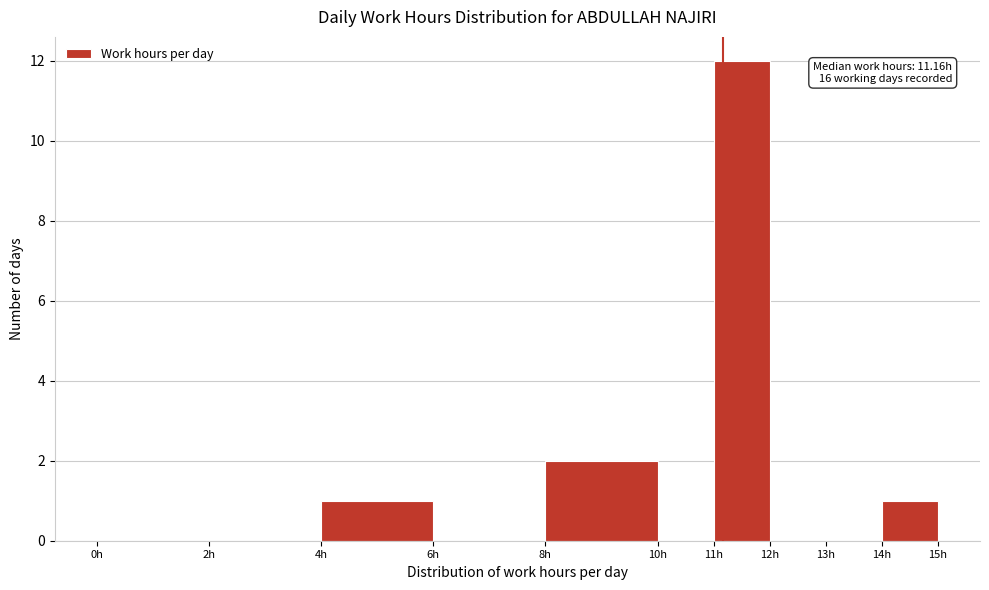

Which range on the x-axis has the tallest bar?

11 to 12